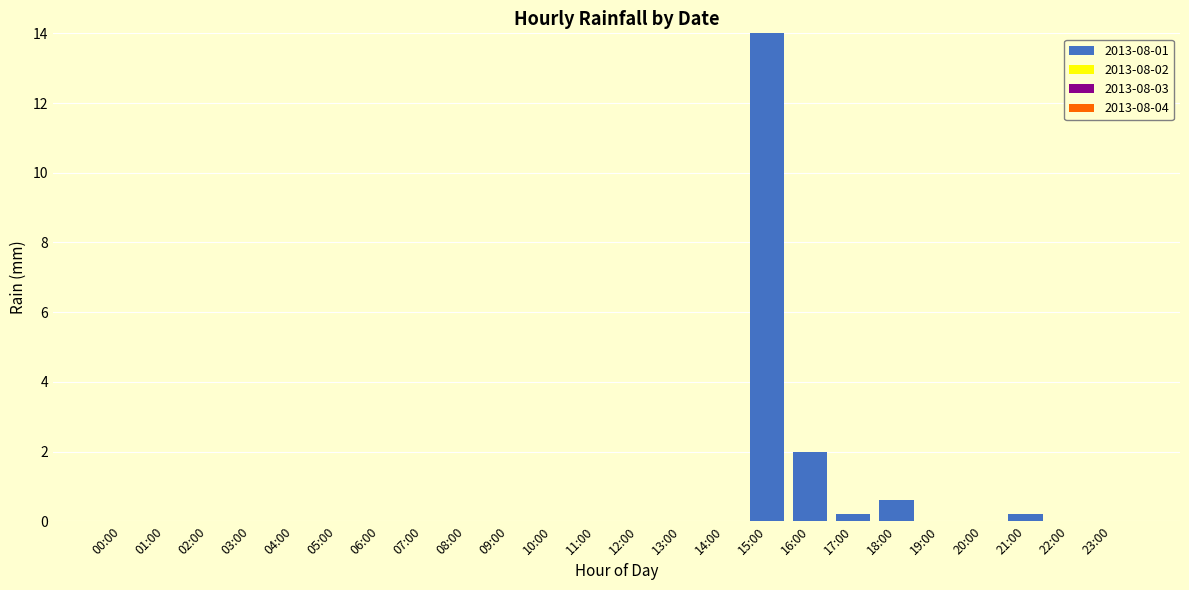

The value at 04:00 is 0.0. True or false?

True